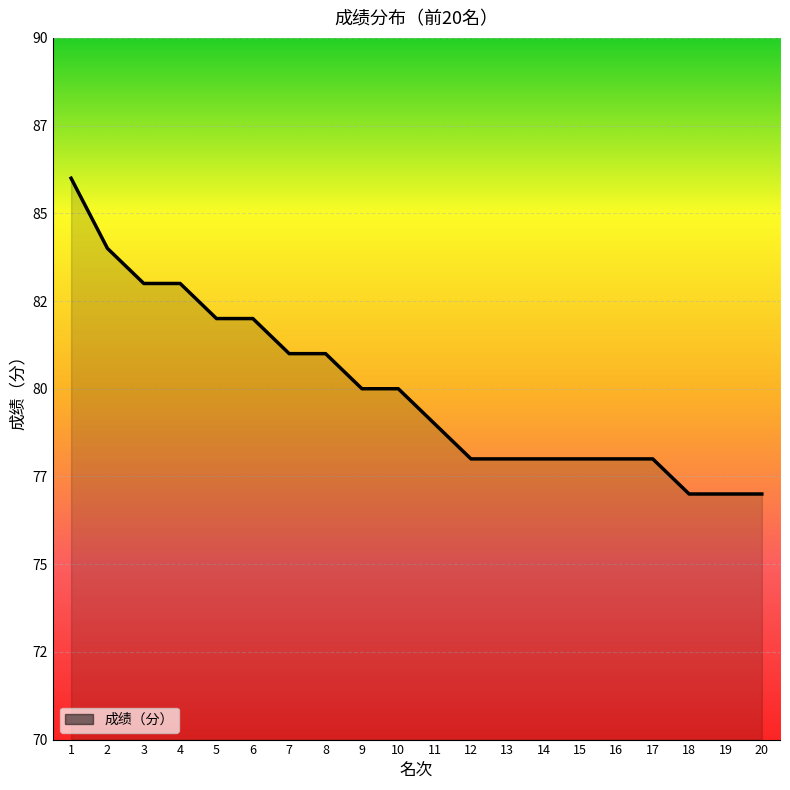

Is this an area chart (filled region under the line)?

Yes